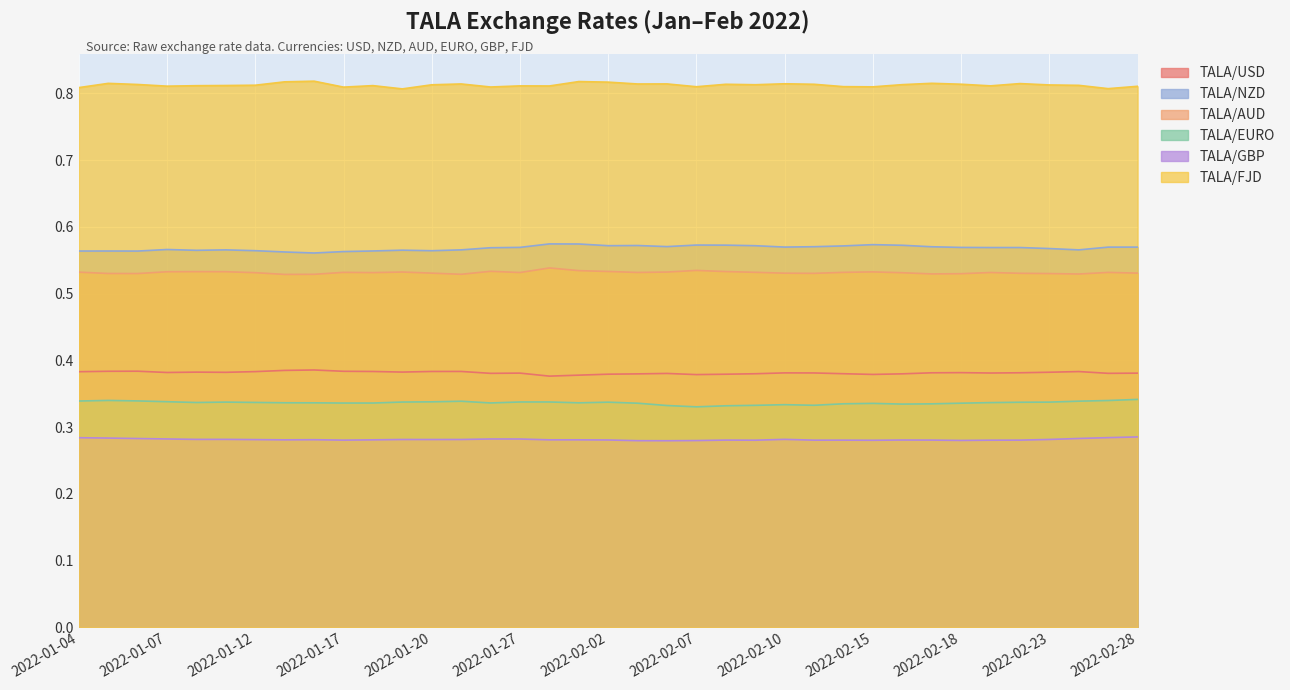

Where is TALA/NZD nearest to the value 0?

2022-01-14